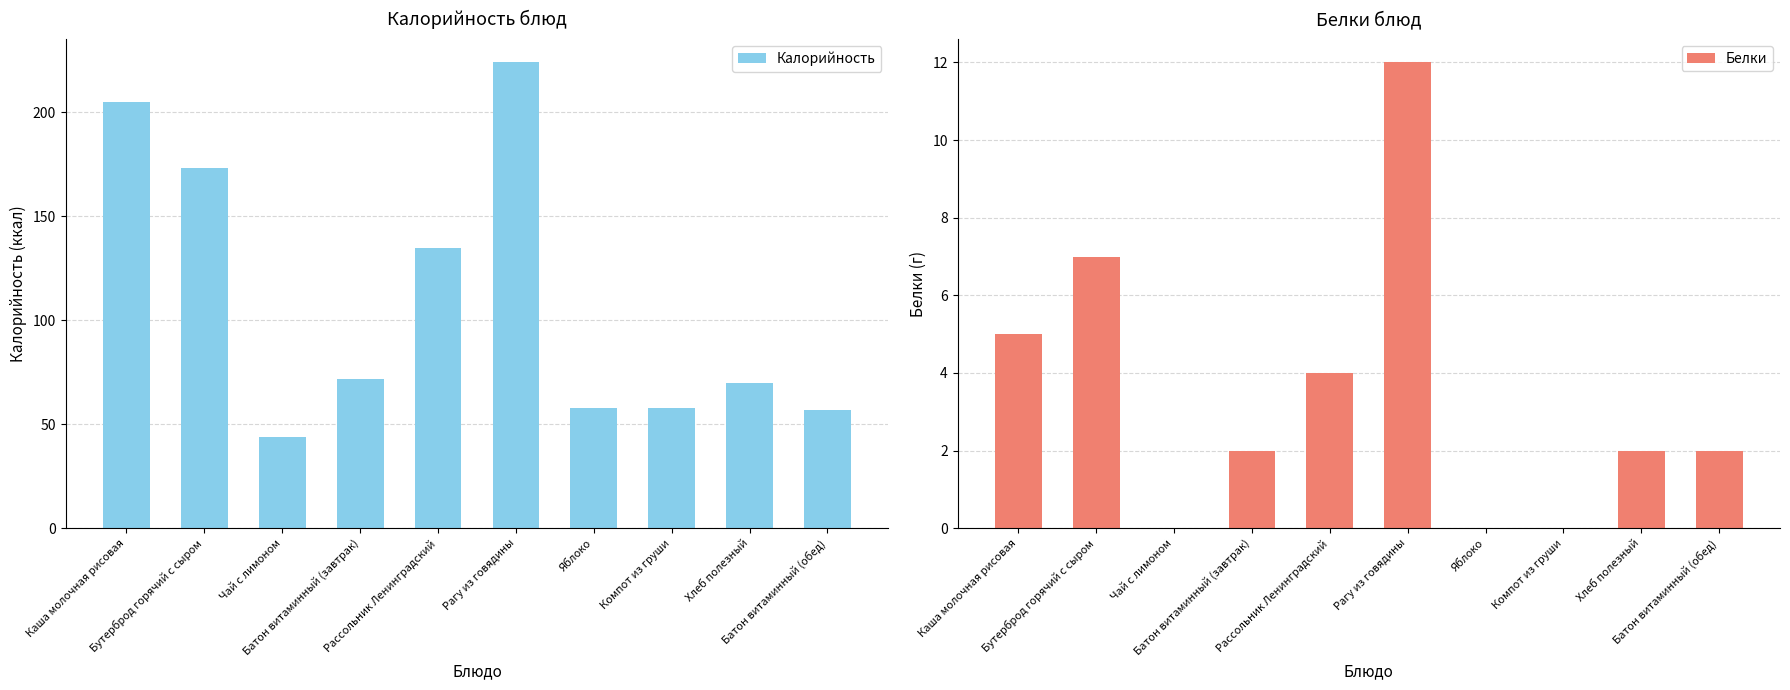

The value of Калорийность at Хлеб полезный is 100. True or false?

False